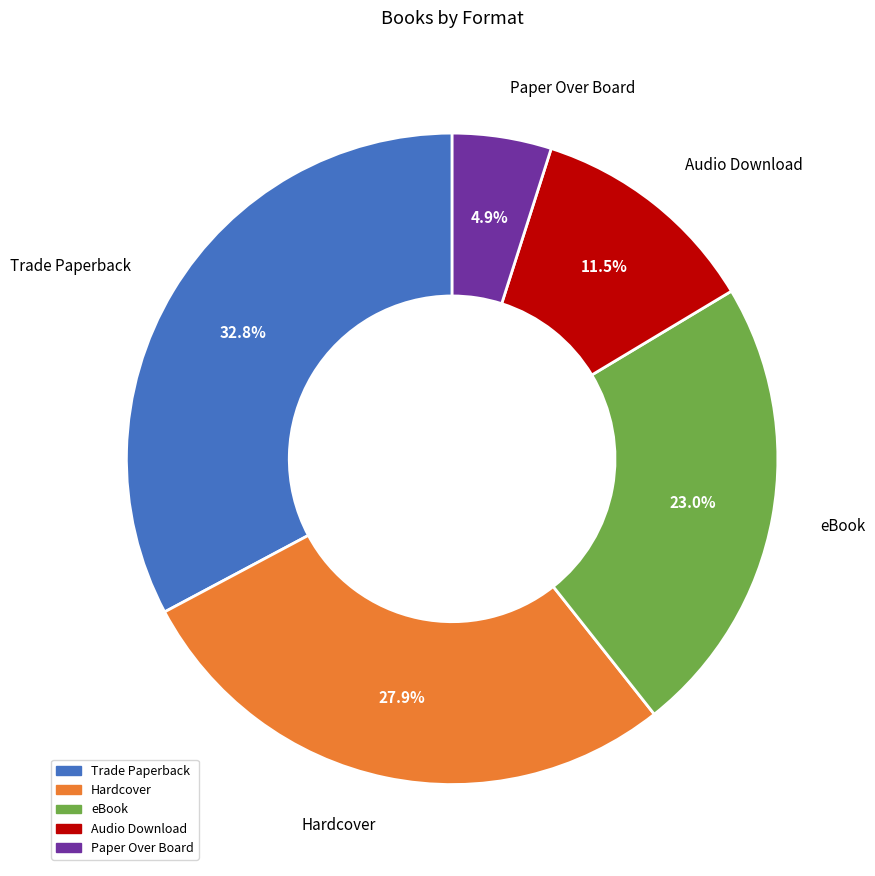

Is the sum of Trade Paperback and Audio Download greater than half?

No